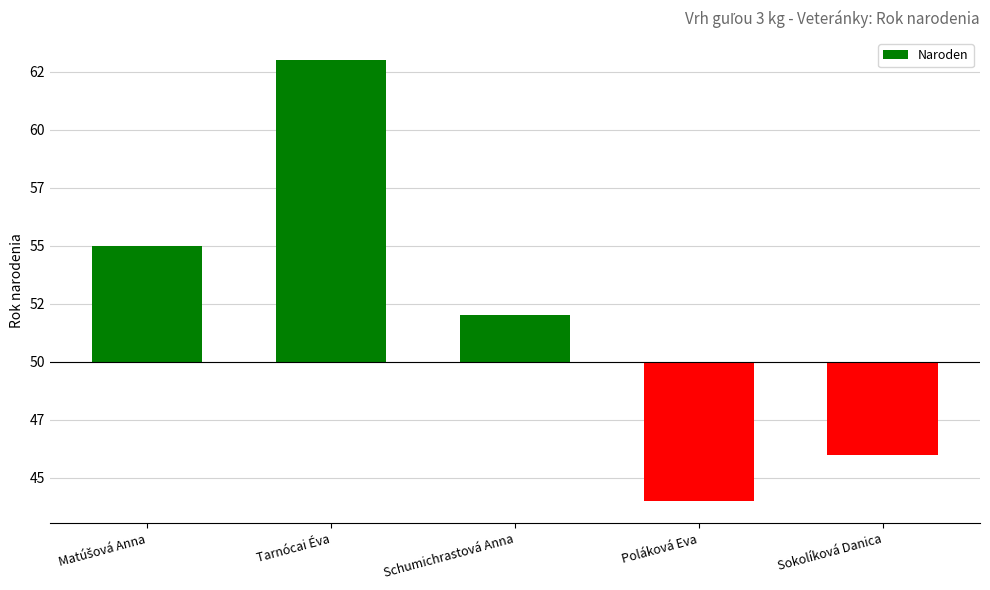

What is the label of the 3rd bar from the right?

Schumichrastová Anna